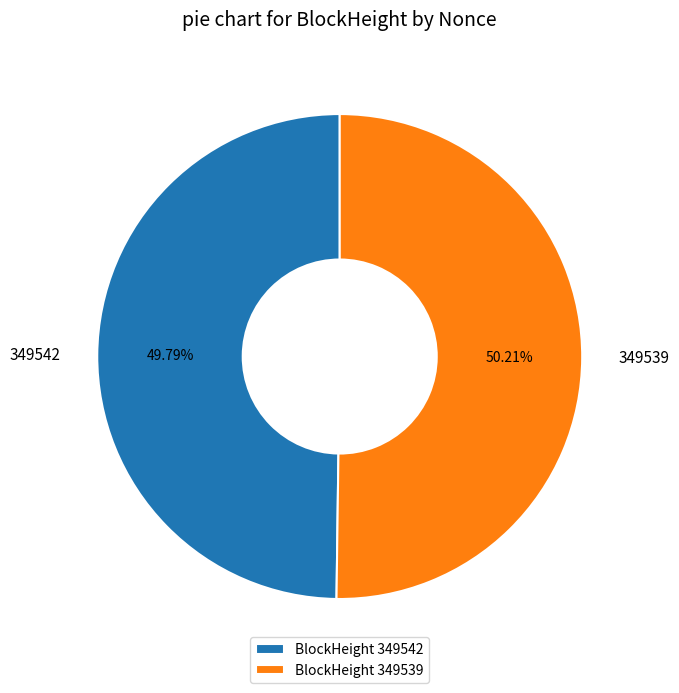

Is there a majority slice in this chart?

Yes